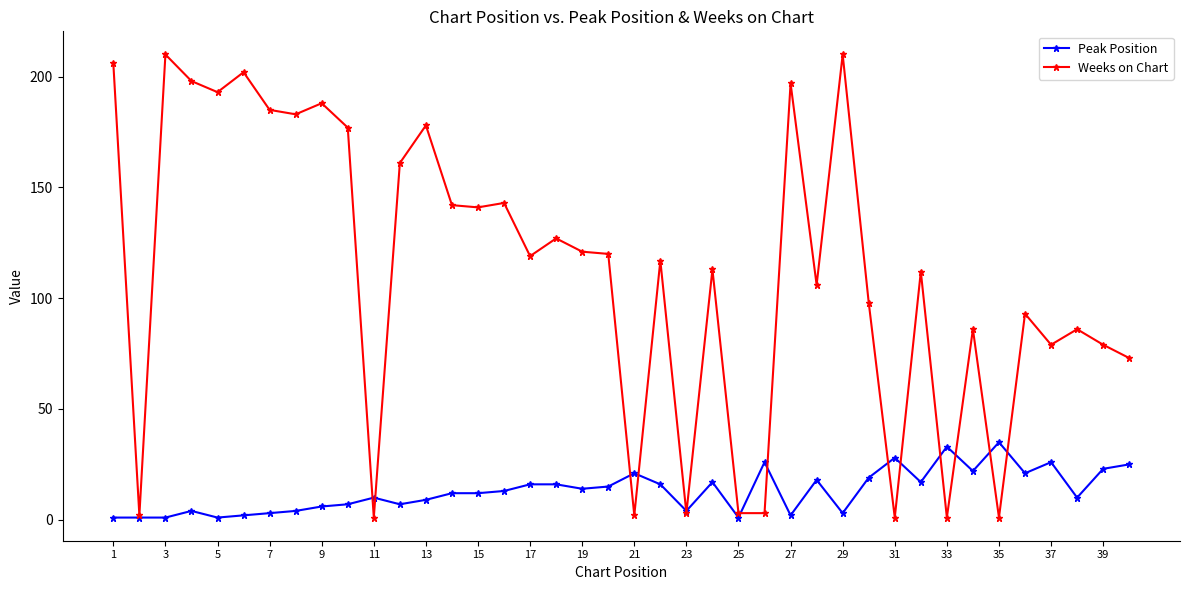

Which series has the largest total across all categories?

Weeks on Chart